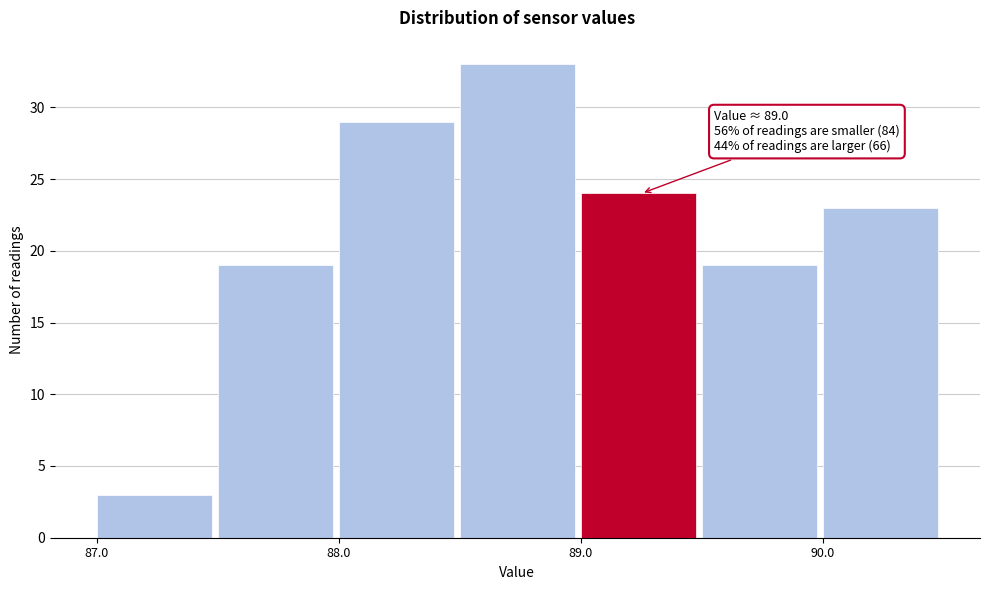

Over which range of the x-axis is the bar tallest?

88.5 to 89.0